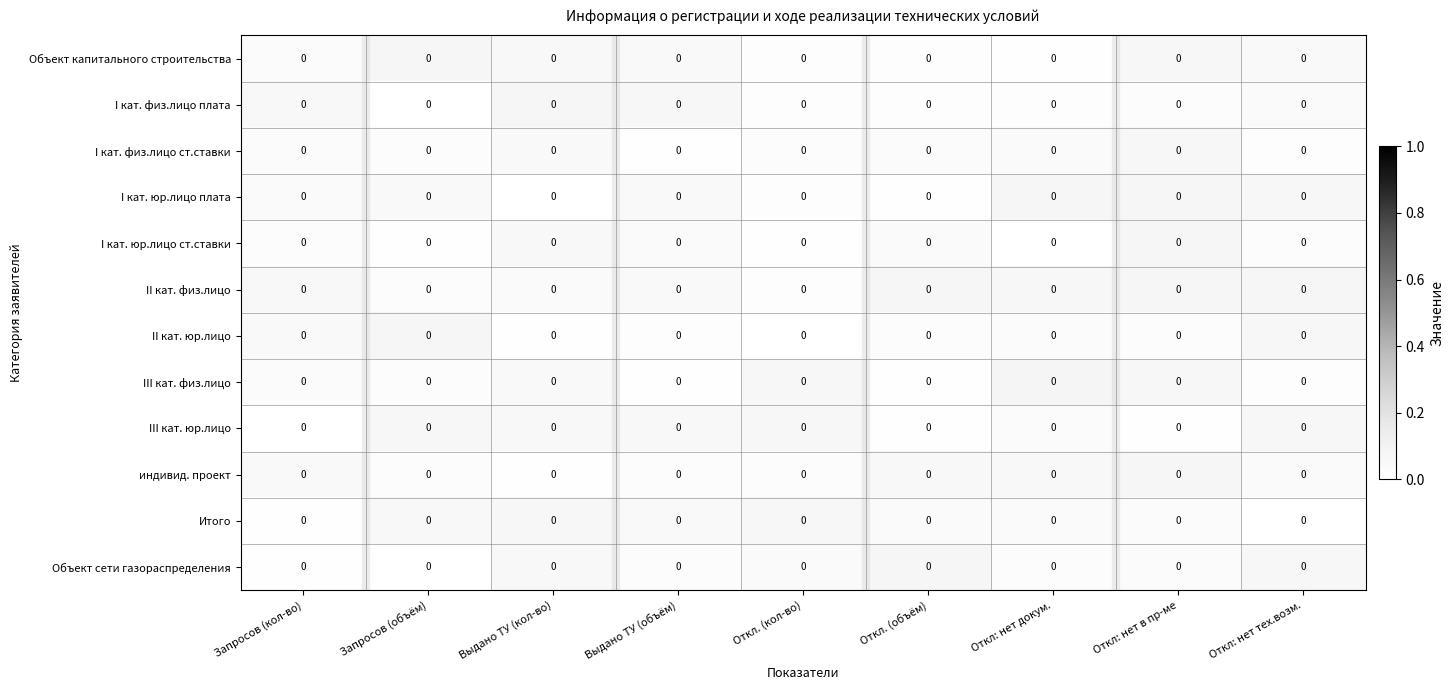

Rank the categories by III кат. юр.лицо value from lowest to highest.

Запросов (кол-во), Откл. (объём), Откл: нет в пр-ме, Откл: нет докум., Выдано ТУ (кол-во), Выдано ТУ (объём), Откл. (кол-во), Запросов (объём), Откл: нет тех.возм.